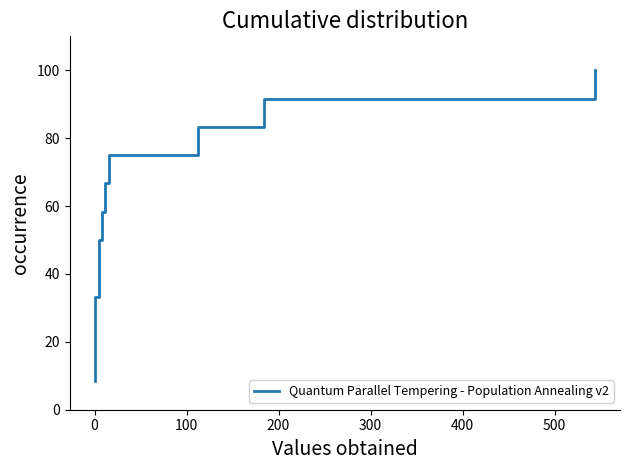

What is the difference between the maximum and minimum values?

91.7